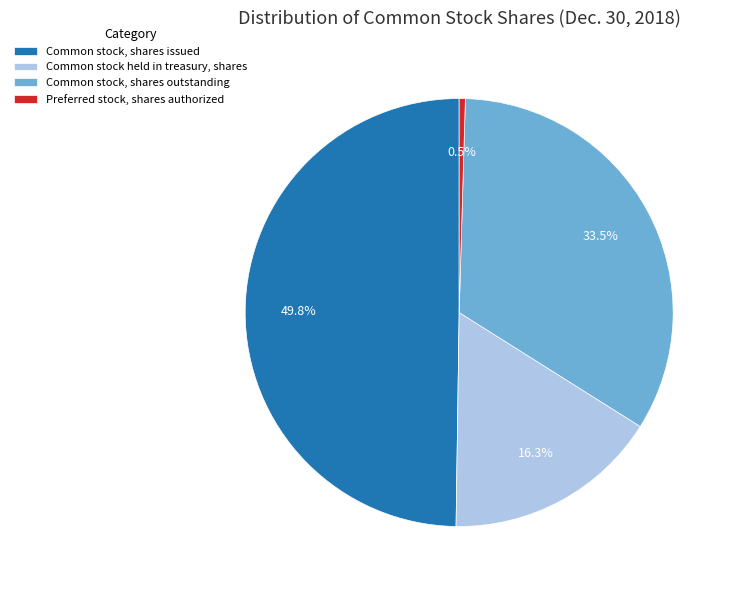

What is the smallest slice in the pie chart?

Preferred stock, shares authorized